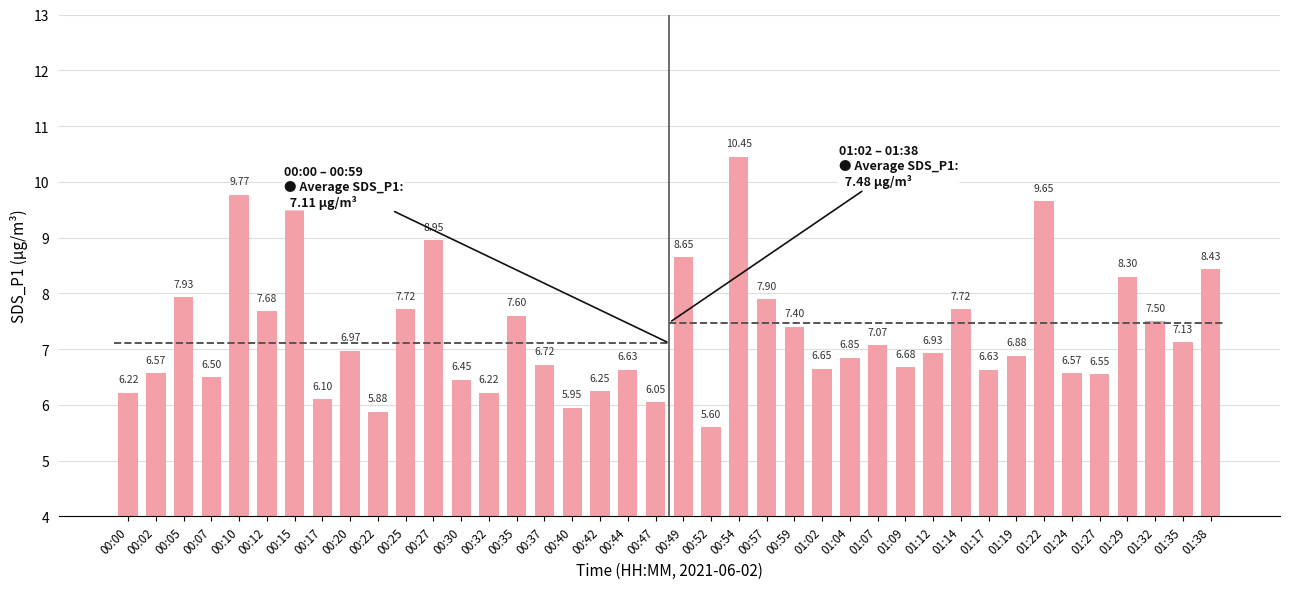

Count the number of data series in this chart.

1